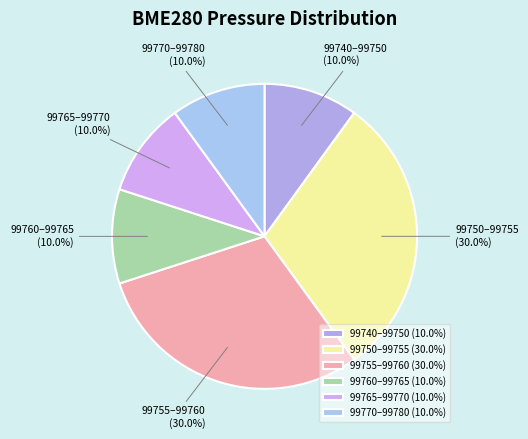

How many segments does this pie chart have?

6